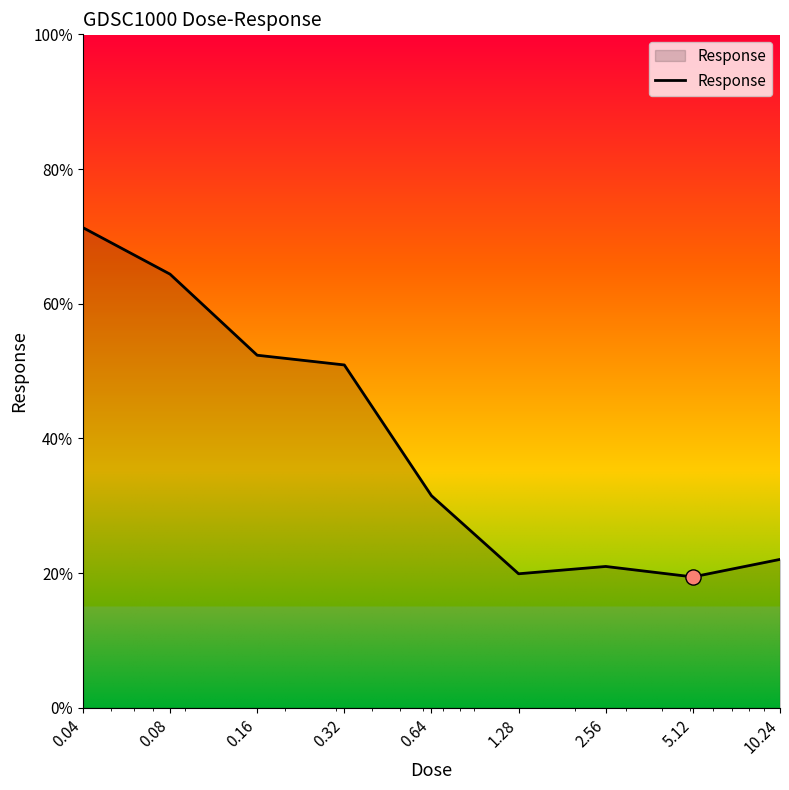

What is the minimum value shown in the chart?

19.4